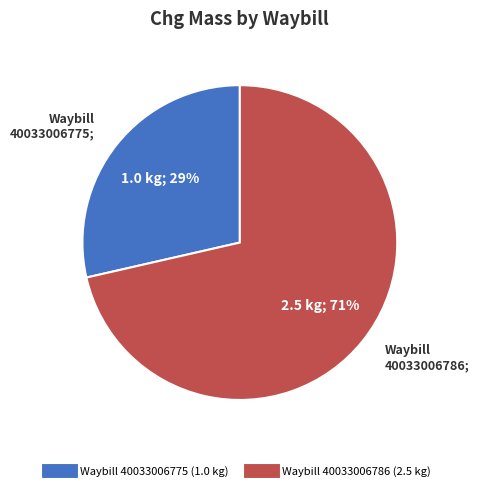

To the nearest percent, what is the average slice percentage?

50%